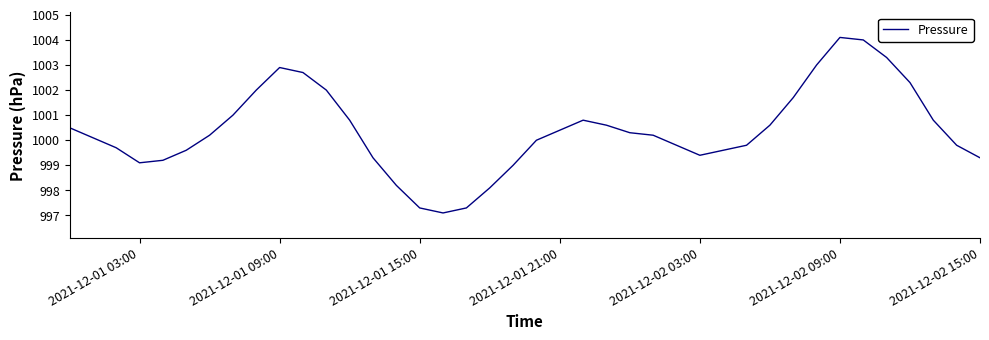

What is the average value?

1000.4